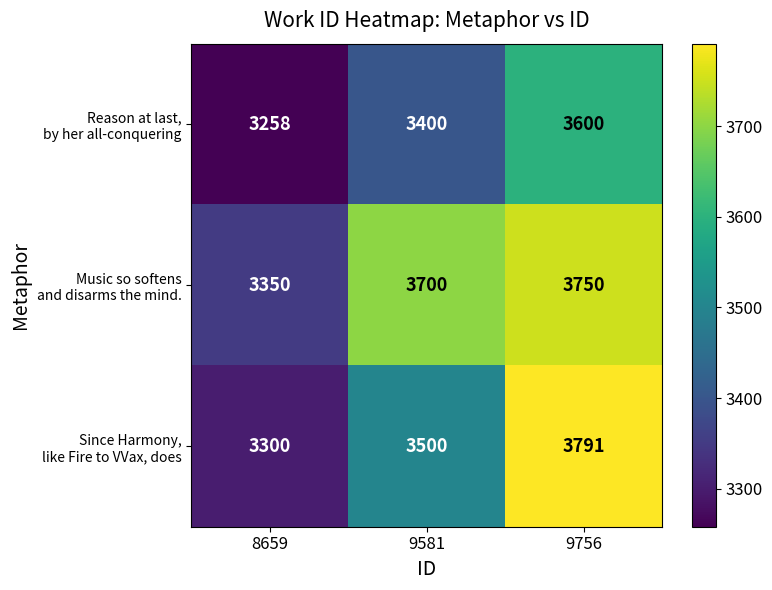

What is the difference between the highest and lowest values at 9581?

300